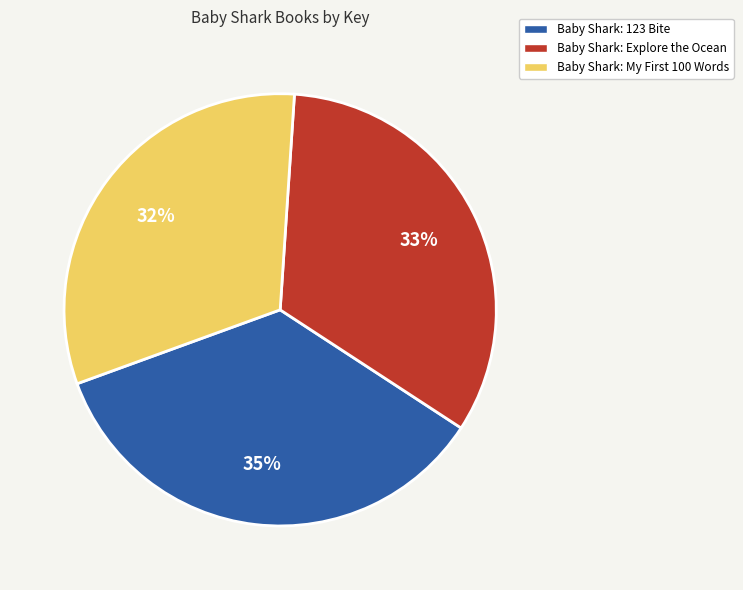

Which category has the biggest portion of the pie?

Baby Shark: 123 Bite